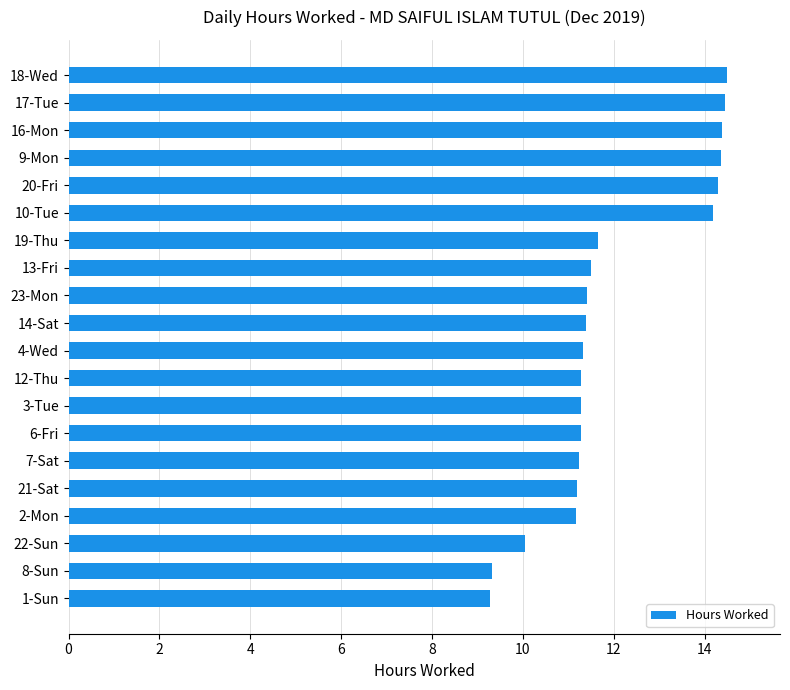

What is the smallest value displayed?

9.3